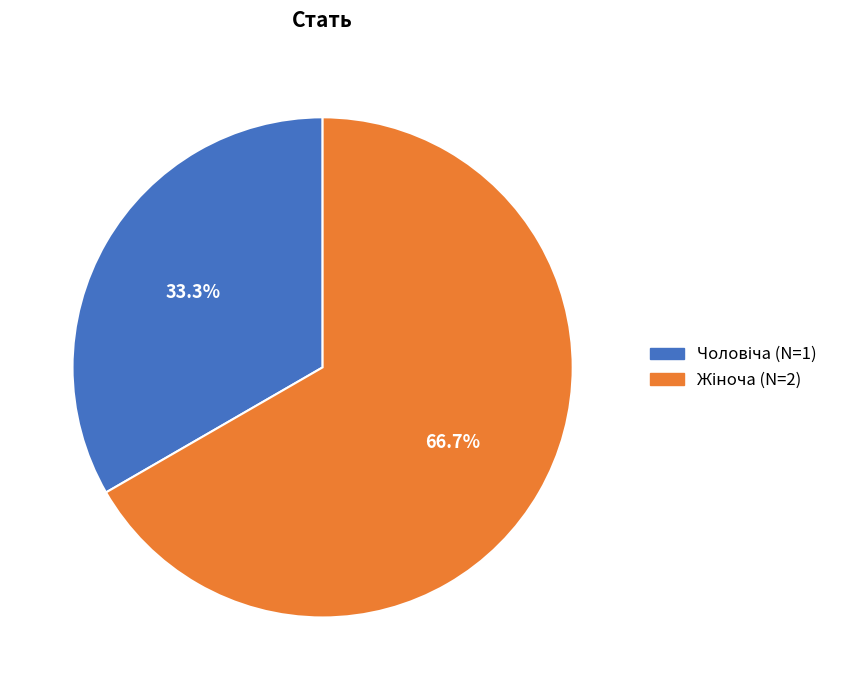

Does any single category account for the majority?

Yes